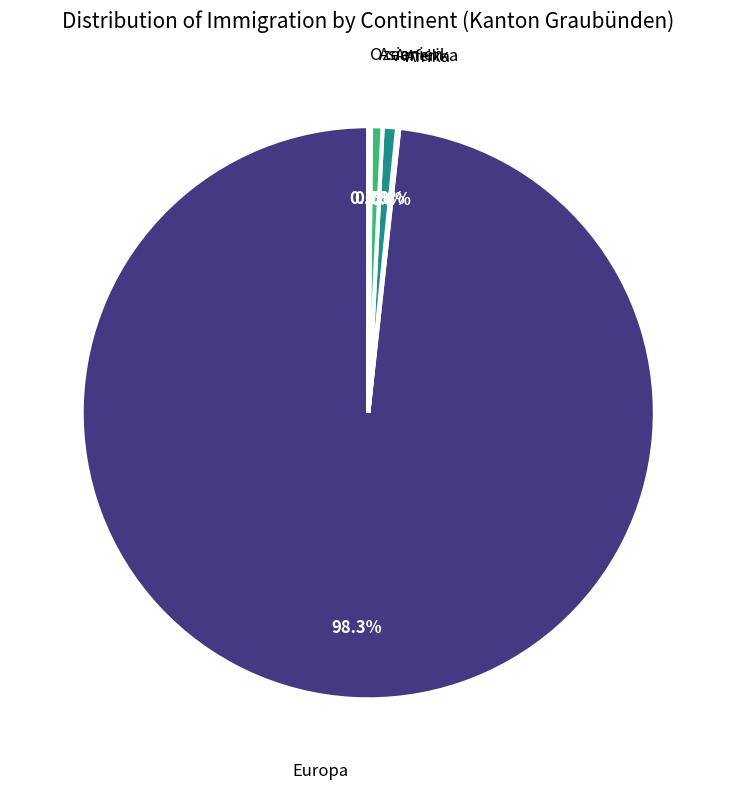

What is the majority slice?

Europa